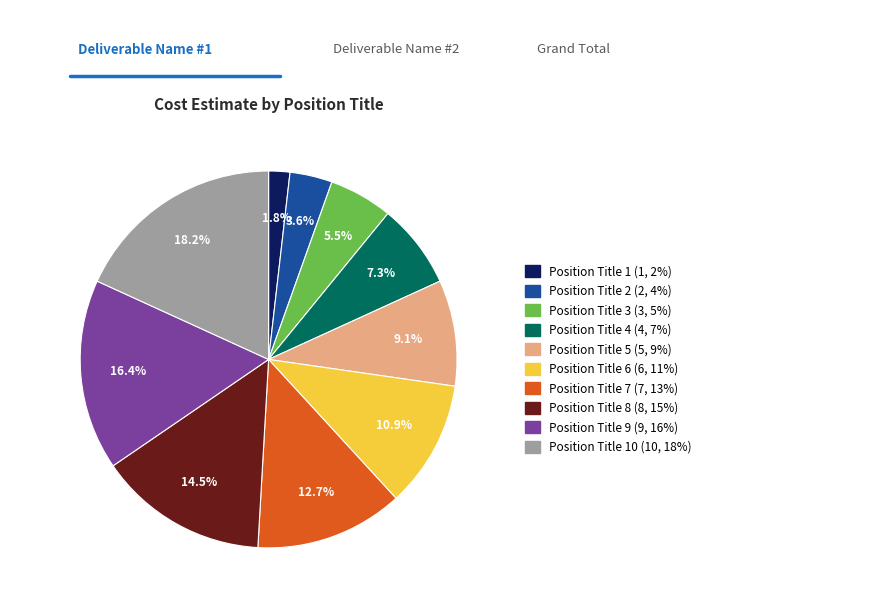

Is there any slice that represents more than half of the pie?

No